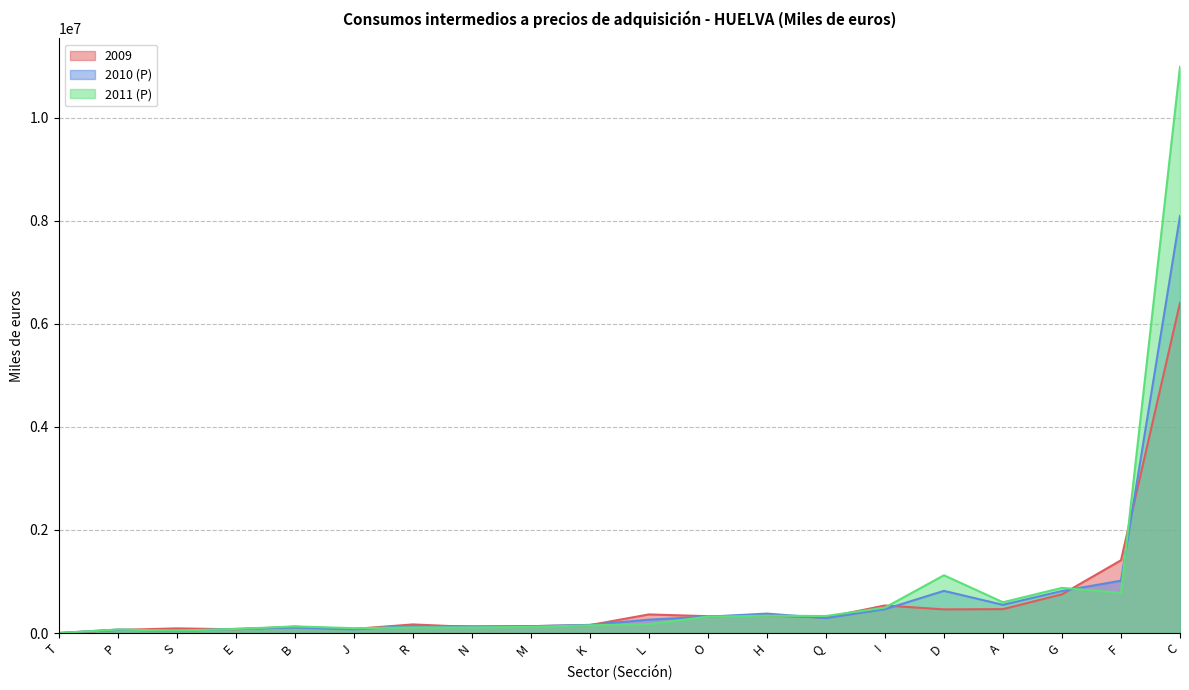

The value of 2011 (P) at H is 336287. True or false?

True